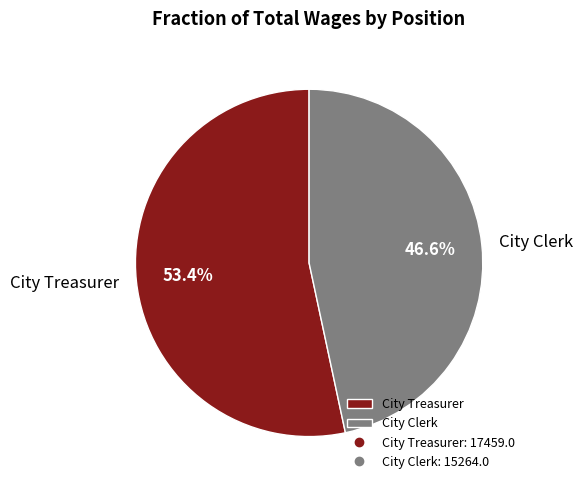

Which category accounts for the majority?

City Treasurer